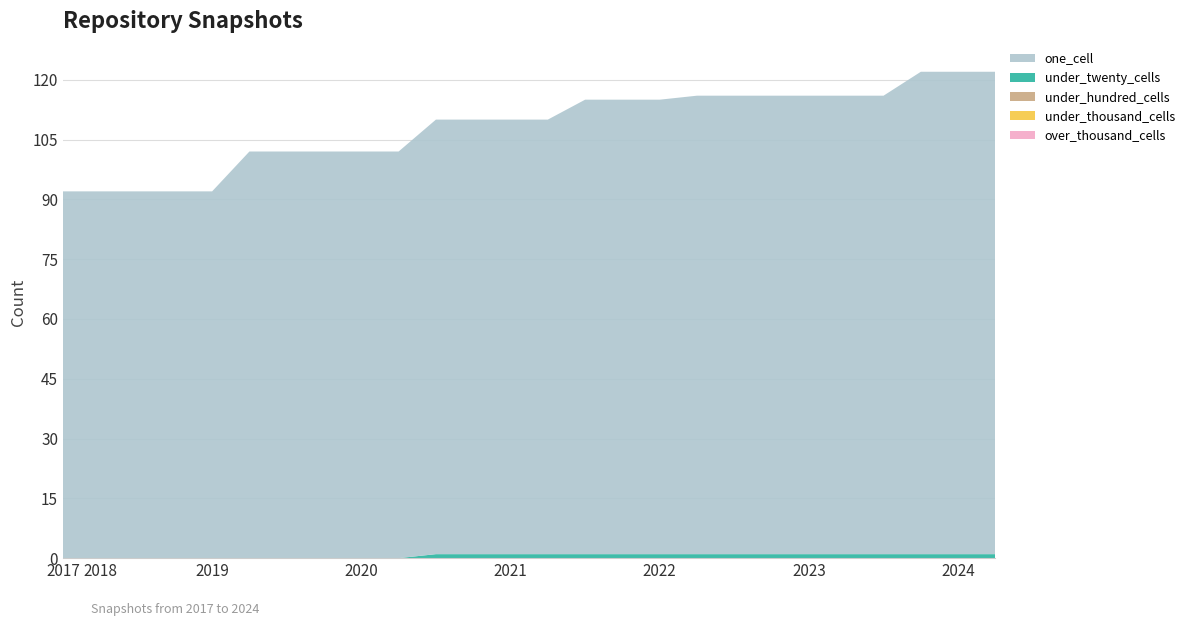

Reading left to right, what are all the values shown in this chart?

one_cell: 2017-12-22=92	2018-04-09=92	2018-07-11=92	2018-09-28=92	2019-01-01=92	2019-04-06=102	2019-07-01=102	2019-10-09=102	2020-01-01=102	2020-04-01=102	2020-07-01=109	2020-10-01=109	2021-01-01=109	2021-04-01=109	2021-07-01=114	2021-10-01=114	2022-01-01=114	2022-04-01=115	2022-07-01=115	2022-10-01=115	2023-01-01=115	2023-04-01=115	2023-07-01=115	2023-10-01=121	2024-01-01=121	2024-04-01=121
under_twenty_cells: 2017-12-22=0	2018-04-09=0	2018-07-11=0	2018-09-28=0	2019-01-01=0	2019-04-06=0	2019-07-01=0	2019-10-09=0	2020-01-01=0	2020-04-01=0	2020-07-01=1	2020-10-01=1	2021-01-01=1	2021-04-01=1	2021-07-01=1	2021-10-01=1	2022-01-01=1	2022-04-01=1	2022-07-01=1	2022-10-01=1	2023-01-01=1	2023-04-01=1	2023-07-01=1	2023-10-01=1	2024-01-01=1	2024-04-01=1
under_hundred_cells: 2017-12-22=0	2018-04-09=0	2018-07-11=0	2018-09-28=0	2019-01-01=0	2019-04-06=0	2019-07-01=0	2019-10-09=0	2020-01-01=0	2020-04-01=0	2020-07-01=0	2020-10-01=0	2021-01-01=0	2021-04-01=0	2021-07-01=0	2021-10-01=0	2022-01-01=0	2022-04-01=0	2022-07-01=0	2022-10-01=0	2023-01-01=0	2023-04-01=0	2023-07-01=0	2023-10-01=0	2024-01-01=0	2024-04-01=0
under_thousand_cells: 2017-12-22=0	2018-04-09=0	2018-07-11=0	2018-09-28=0	2019-01-01=0	2019-04-06=0	2019-07-01=0	2019-10-09=0	2020-01-01=0	2020-04-01=0	2020-07-01=0	2020-10-01=0	2021-01-01=0	2021-04-01=0	2021-07-01=0	2021-10-01=0	2022-01-01=0	2022-04-01=0	2022-07-01=0	2022-10-01=0	2023-01-01=0	2023-04-01=0	2023-07-01=0	2023-10-01=0	2024-01-01=0	2024-04-01=0
over_thousand_cells: 2017-12-22=0	2018-04-09=0	2018-07-11=0	2018-09-28=0	2019-01-01=0	2019-04-06=0	2019-07-01=0	2019-10-09=0	2020-01-01=0	2020-04-01=0	2020-07-01=0	2020-10-01=0	2021-01-01=0	2021-04-01=0	2021-07-01=0	2021-10-01=0	2022-01-01=0	2022-04-01=0	2022-07-01=0	2022-10-01=0	2023-01-01=0	2023-04-01=0	2023-07-01=0	2023-10-01=0	2024-01-01=0	2024-04-01=0